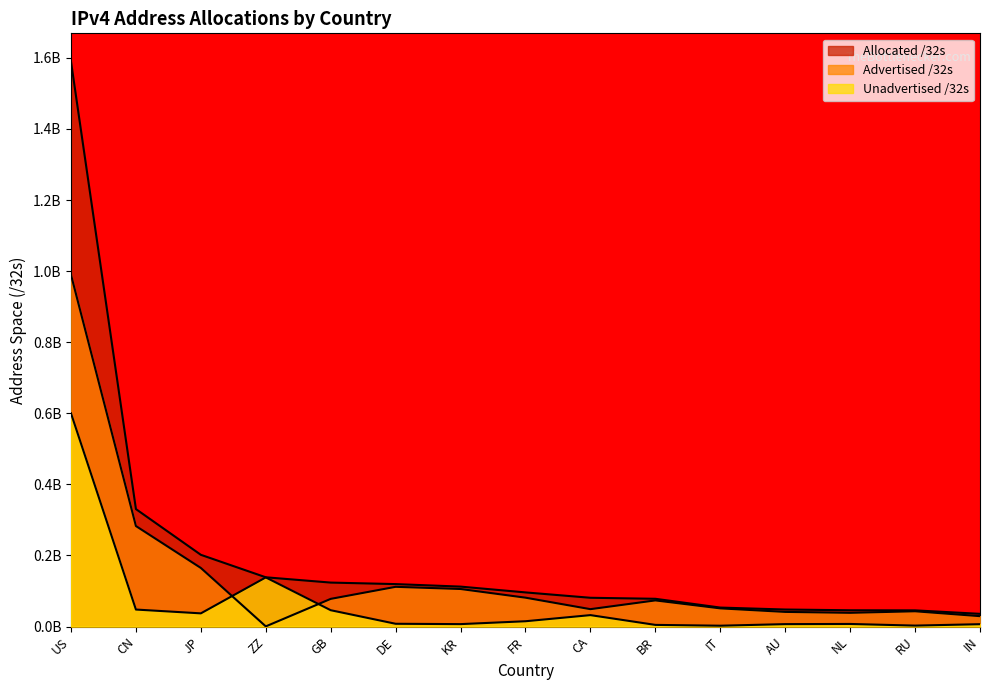

What is the total value across all series at US?

3.2